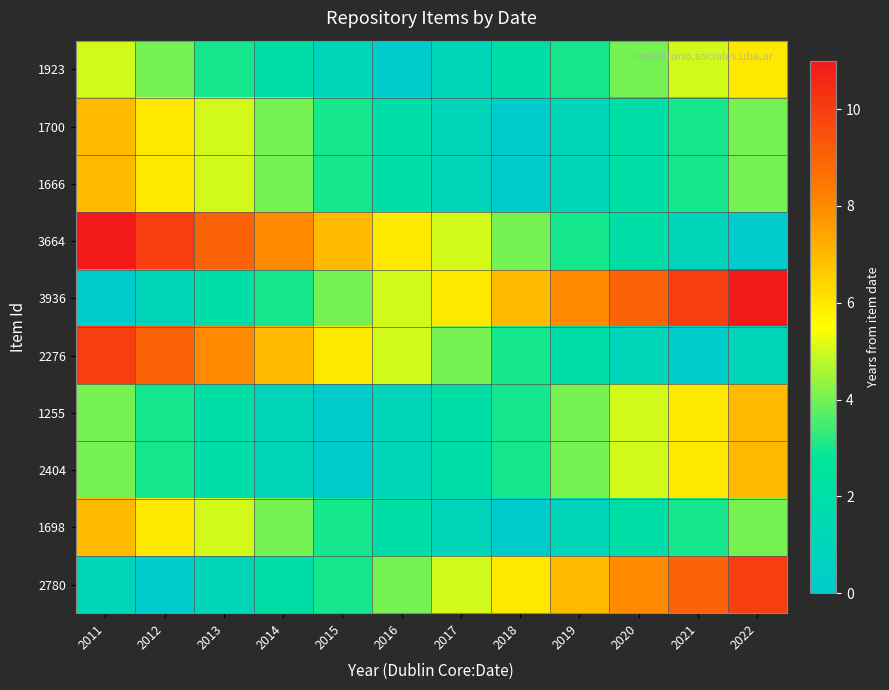

At 2018, list the series in order from smallest to largest.

1700, 1666, 1698, 1923, 2276, 1255, 2404, 3664, 2780, 3936